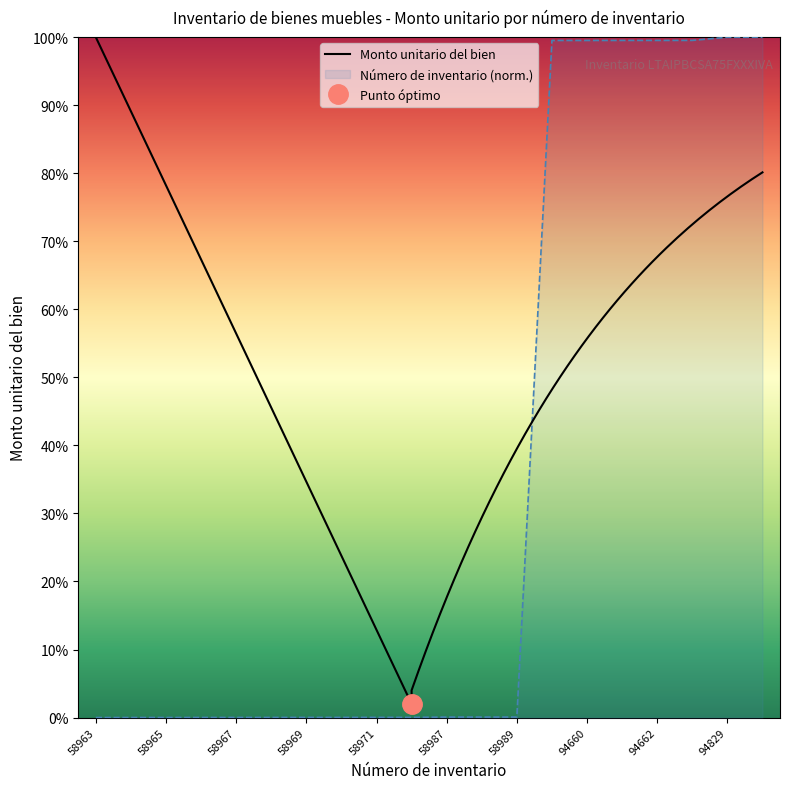

The chart shows a value of 0.0 at 58988. True or false?

False